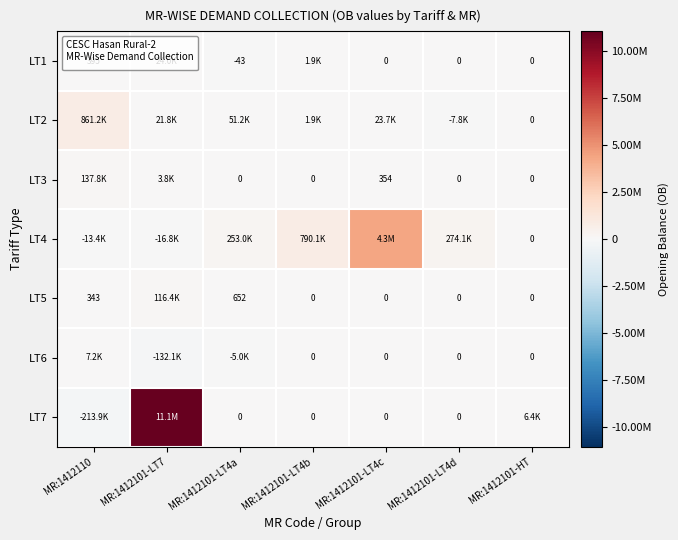

At how many categories does at least one series exceed 7198589?

1